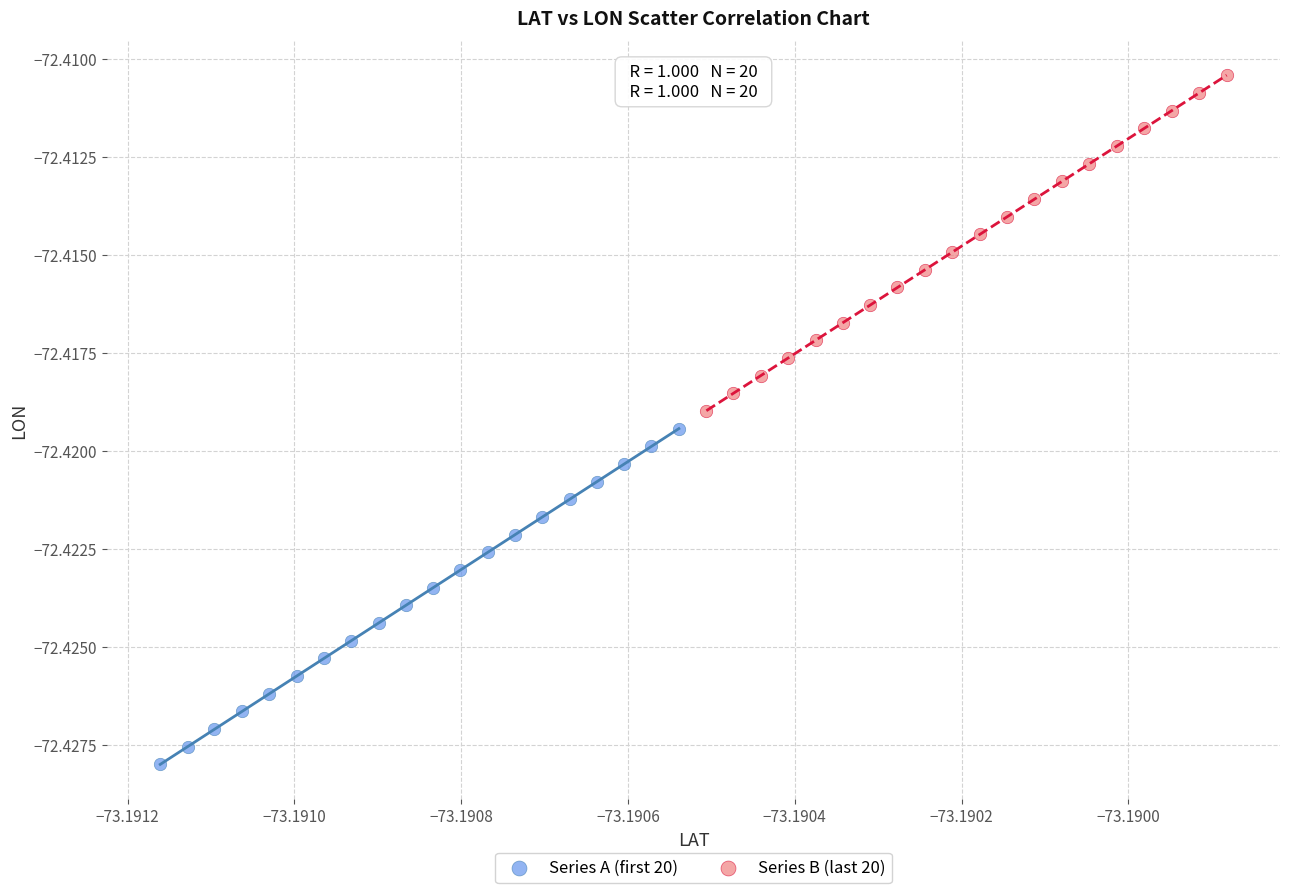

Which series contains the lowest Y value?

Series A (first 20)